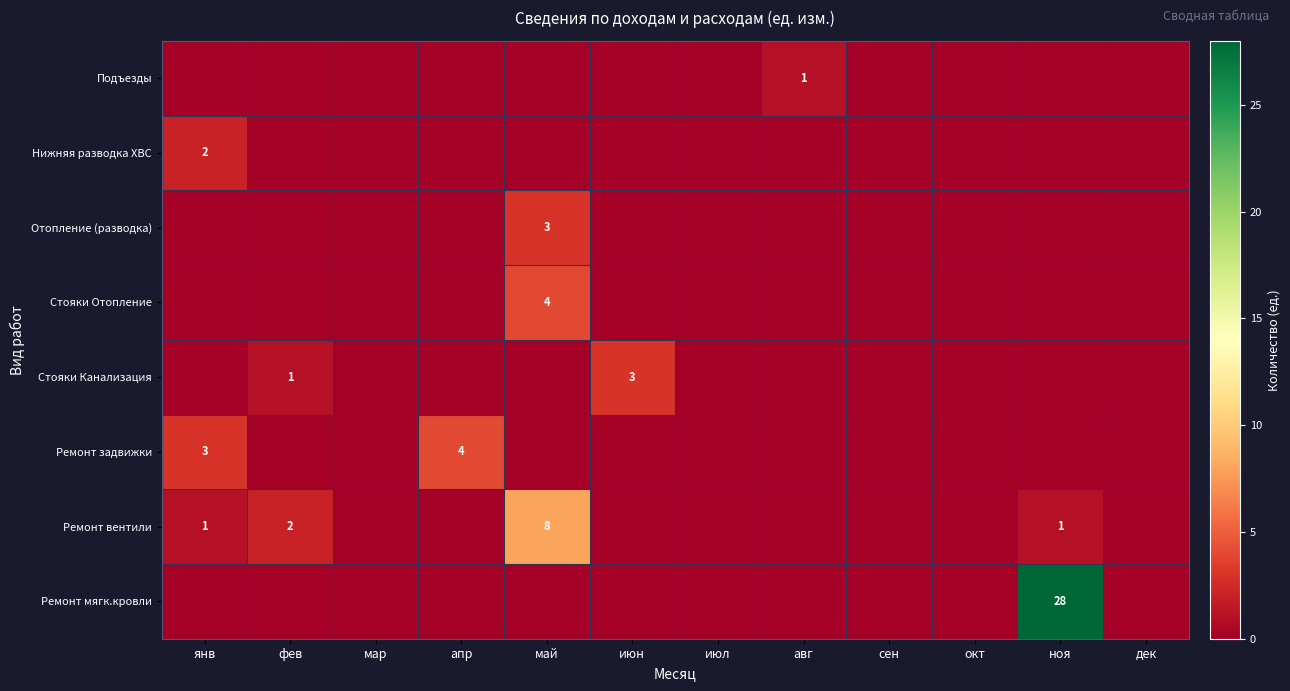

Between май and июн, which is larger?

май